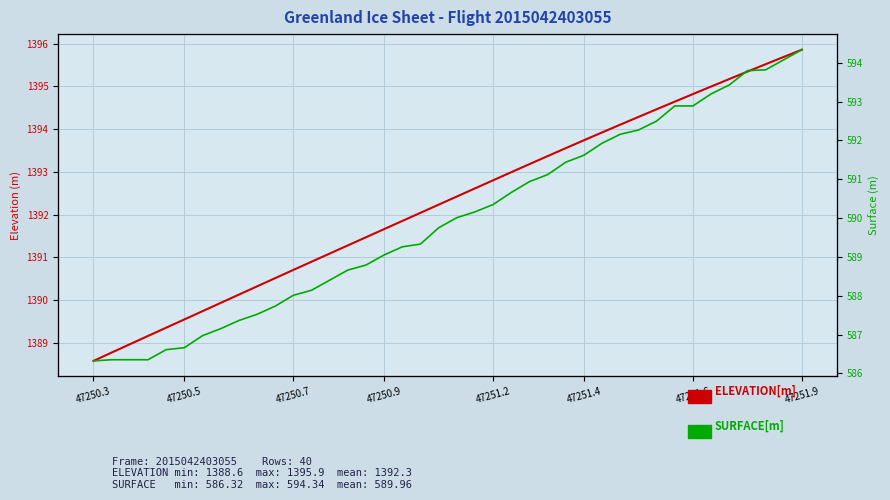

Reading right to left, what are all the values shown in this chart?

ELEVATION[m]: 1395.9	1395.7	1395.5	1395.3	1395.2	1395.0	1394.8	1394.6	1394.5	1394.3	1394.1	1393.9	1393.7	1393.6	1393.4	1393.2	1393.0	1392.8	1392.6	1392.4	1392.2	1392.0	1391.9	1391.7	1391.5	1391.3	1391.1	1390.9	1390.7	1390.5	1390.3	1390.1	1389.9	1389.7	1389.5	1389.4	1389.2	1389.0	1388.8	1388.6
SURFACE[m]: 594.3	594.1	593.8	593.8	593.4	593.2	592.9	592.9	592.5	592.3	592.2	591.9	591.6	591.4	591.1	590.9	590.7	590.4	590.2	590.0	589.8	589.3	589.3	589.0	588.8	588.7	588.4	588.1	588.0	587.7	587.5	587.4	587.1	587.0	586.7	586.6	586.4	586.4	586.4	586.3